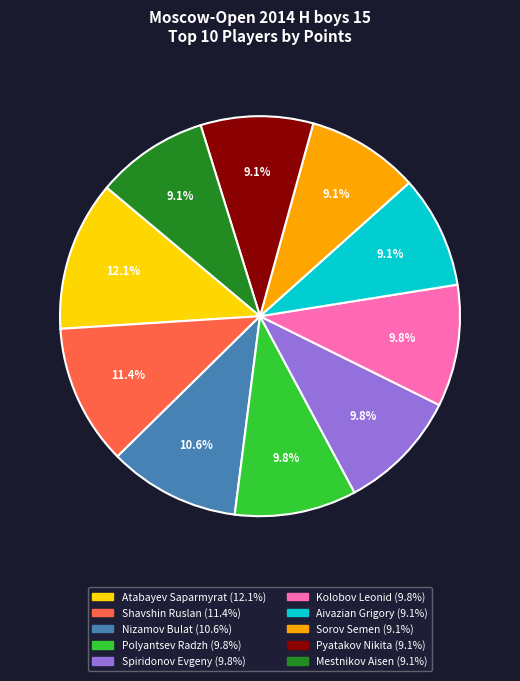

Is it true that Atabayev Saparmyrat is 6% of the pie?

False